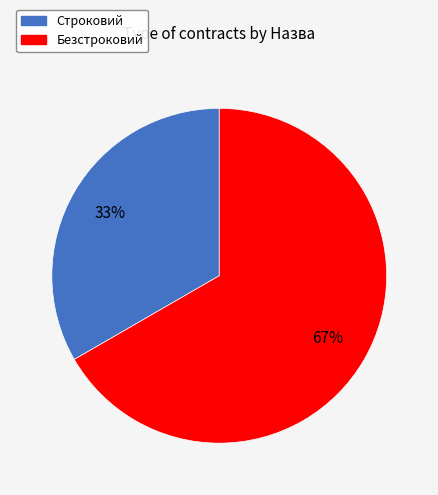

The Безстроковий slice represents 61% of the pie. True or false?

False